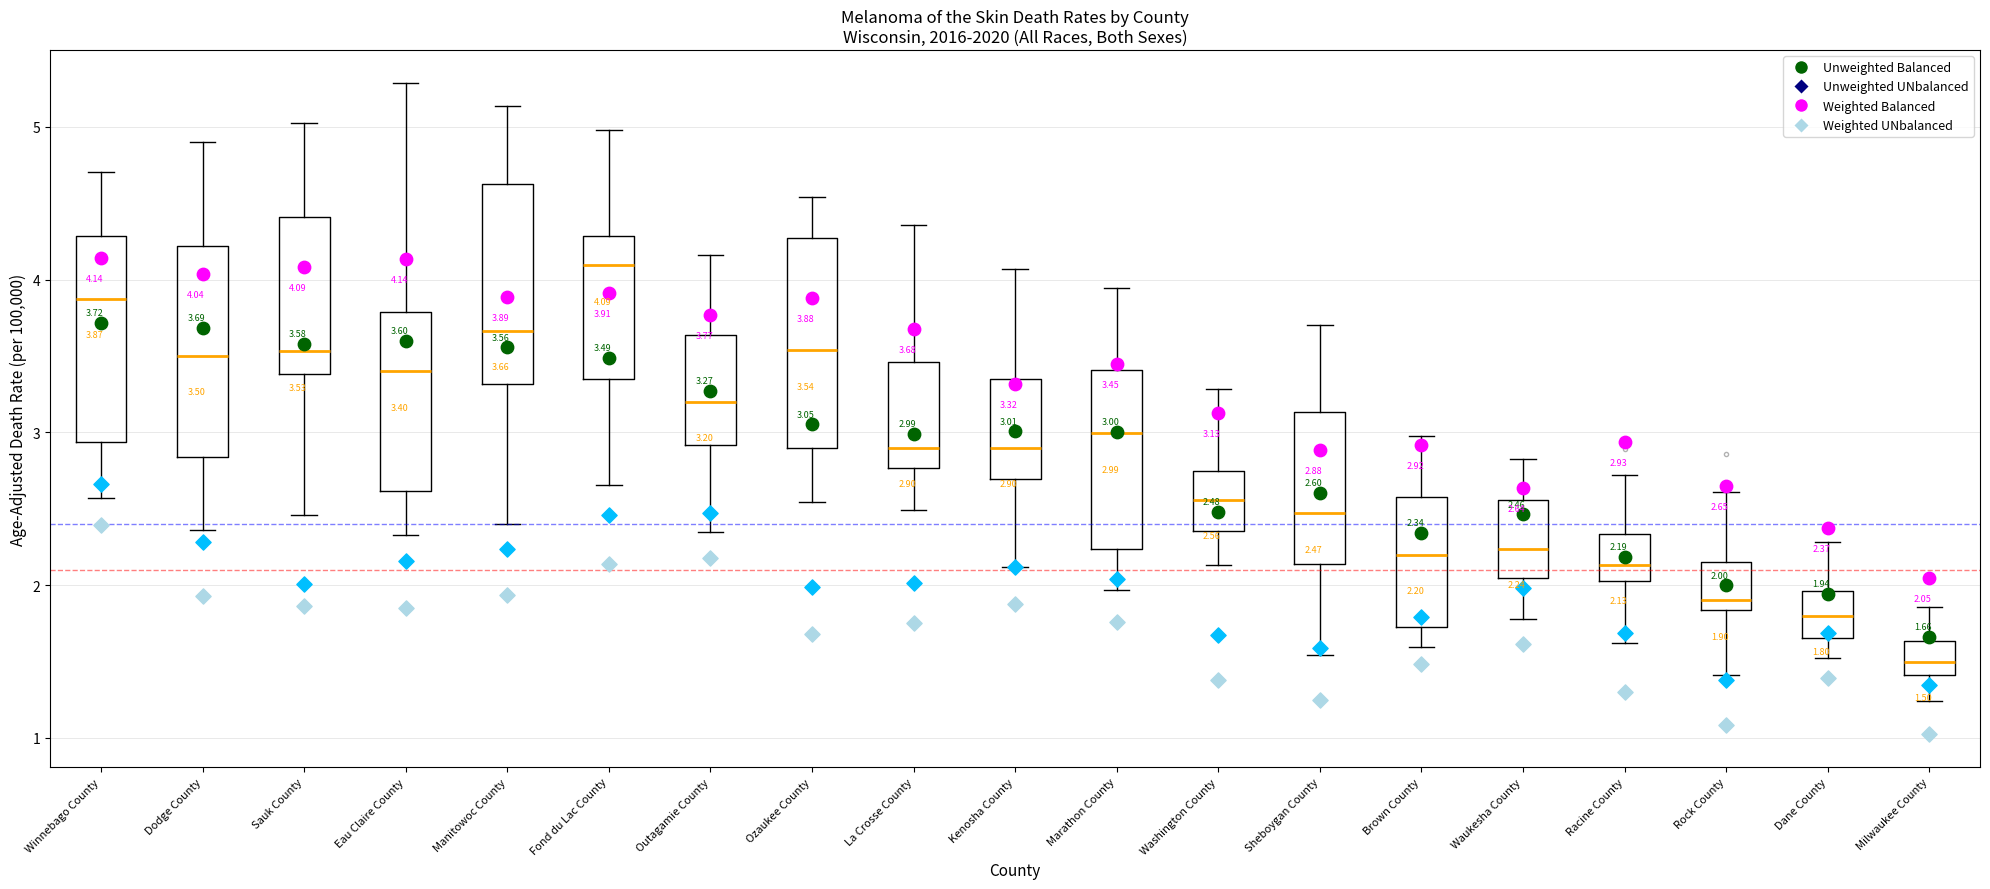

Which box has the highest median line?

Fond du Lac County